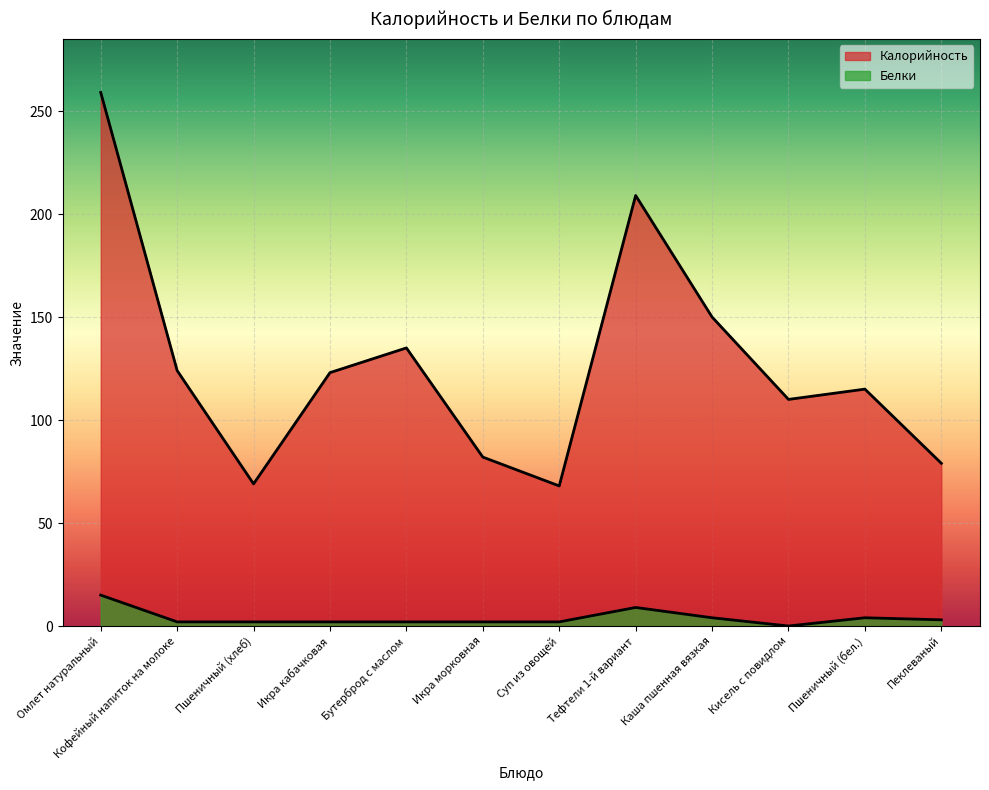

What is the label of the 4th point from the left?

Икра кабачковая